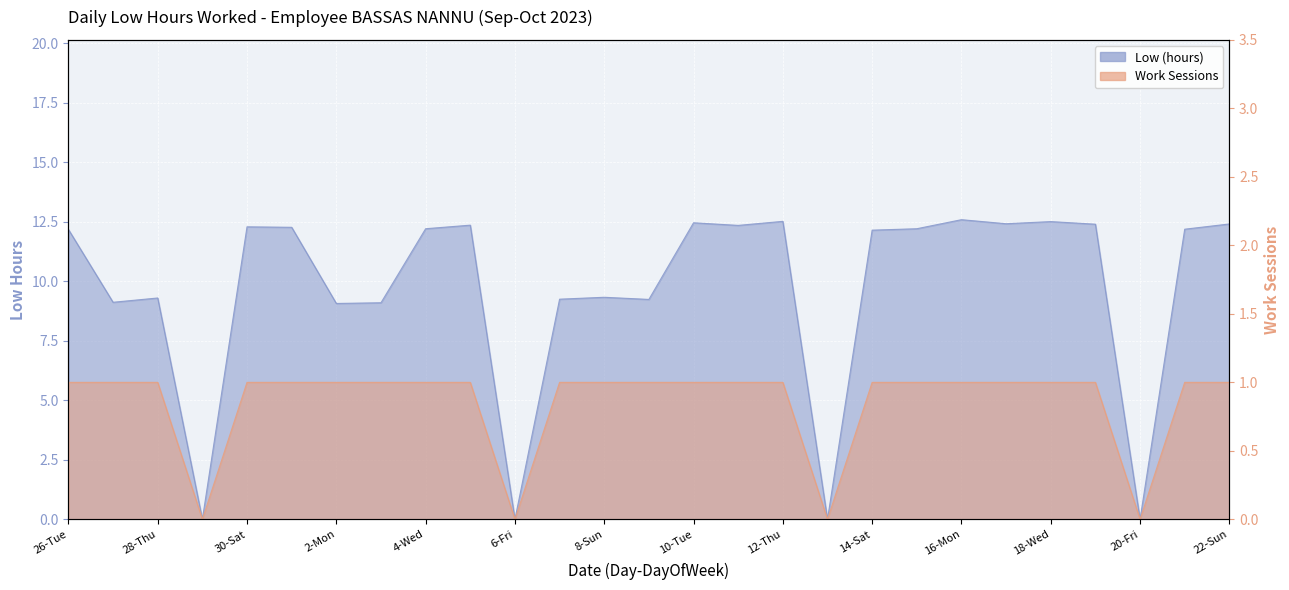

Which series has the largest range (max minus min)?

Low (hours)